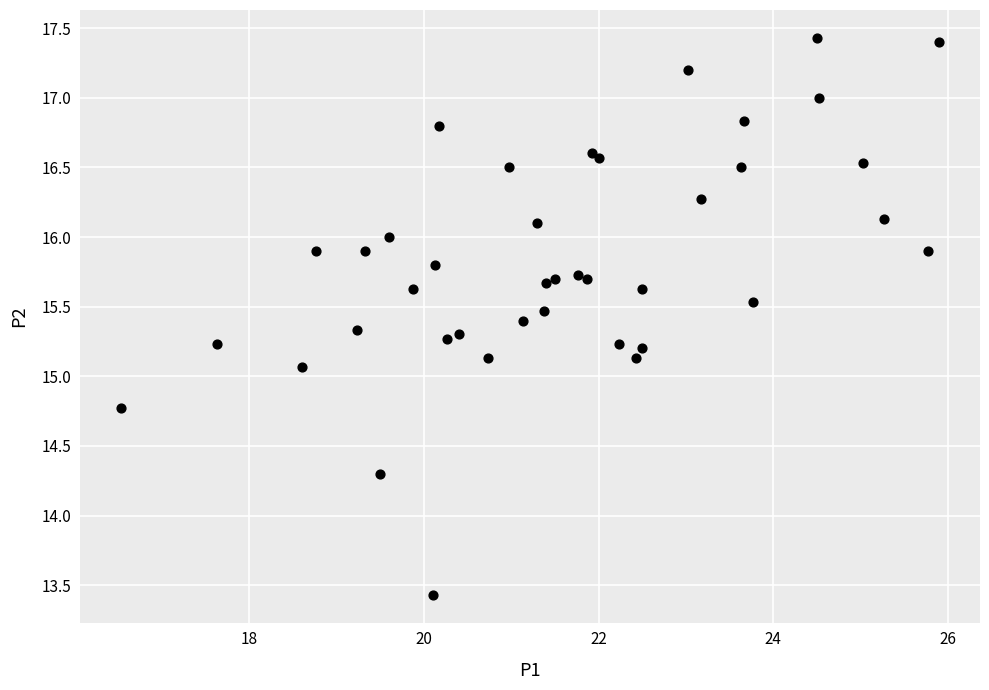

What Y value in the scatter plot is closest to 15?

15.1